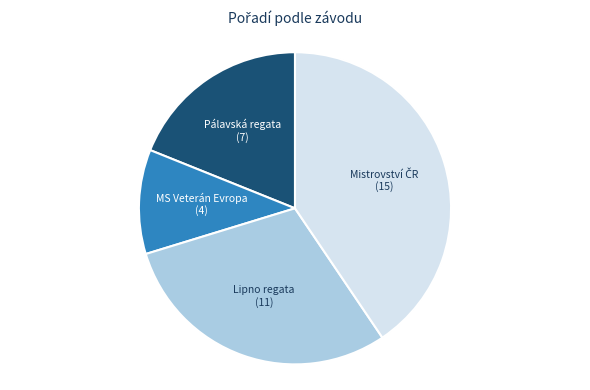

Does any single category account for the majority?

No